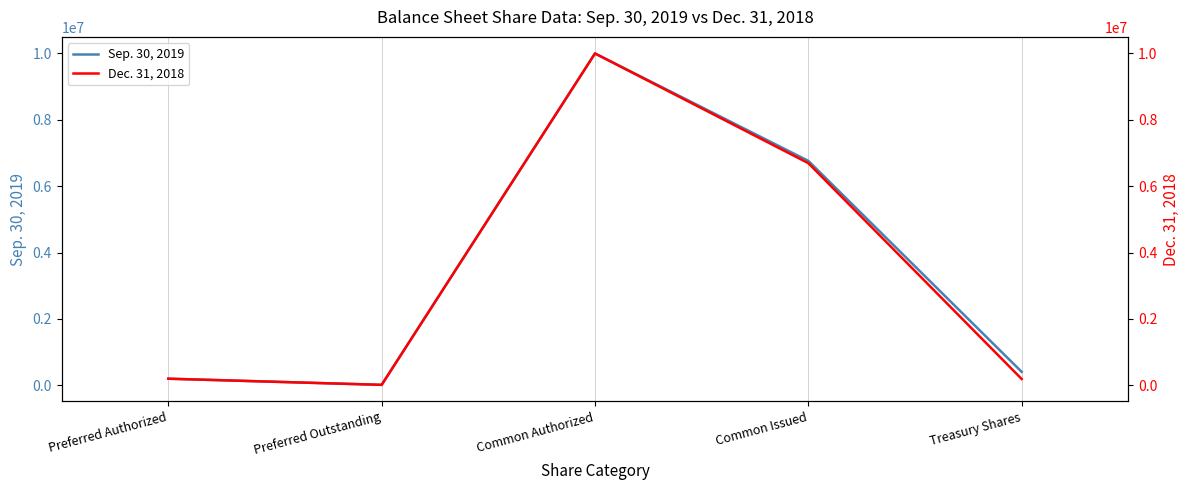

Between Common Authorized and Common Issued, which is larger?

Common Authorized